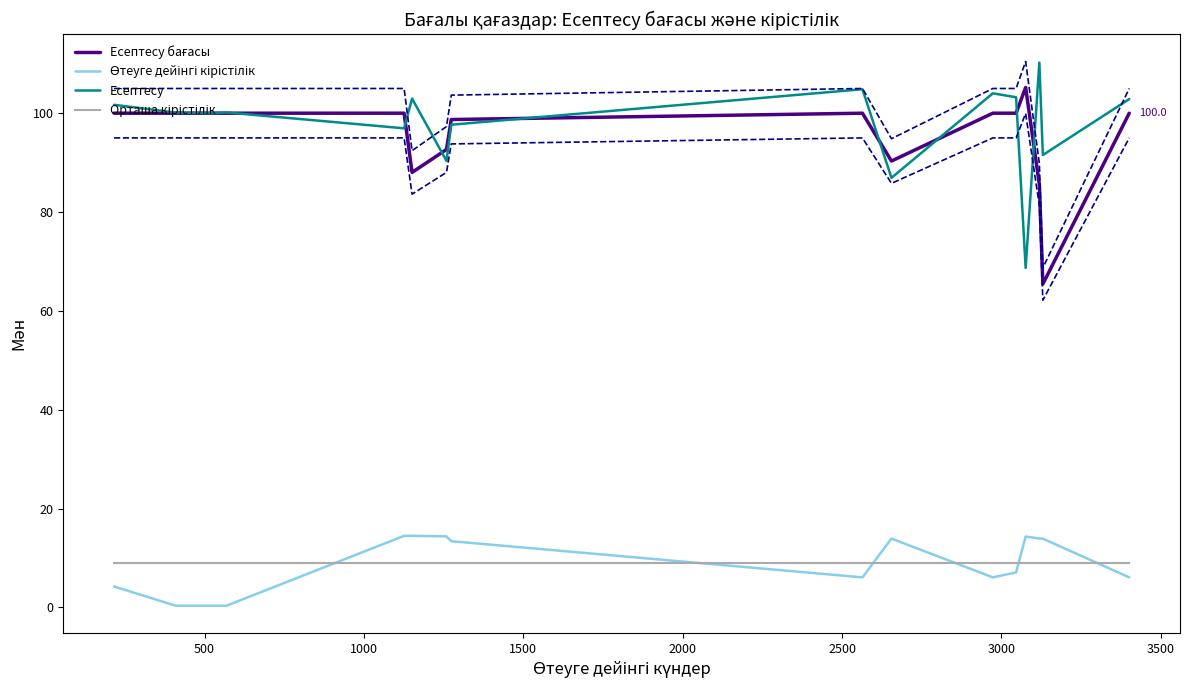

How many values in the Өтеуге дейінгі кірістілік series exceed 13?

8